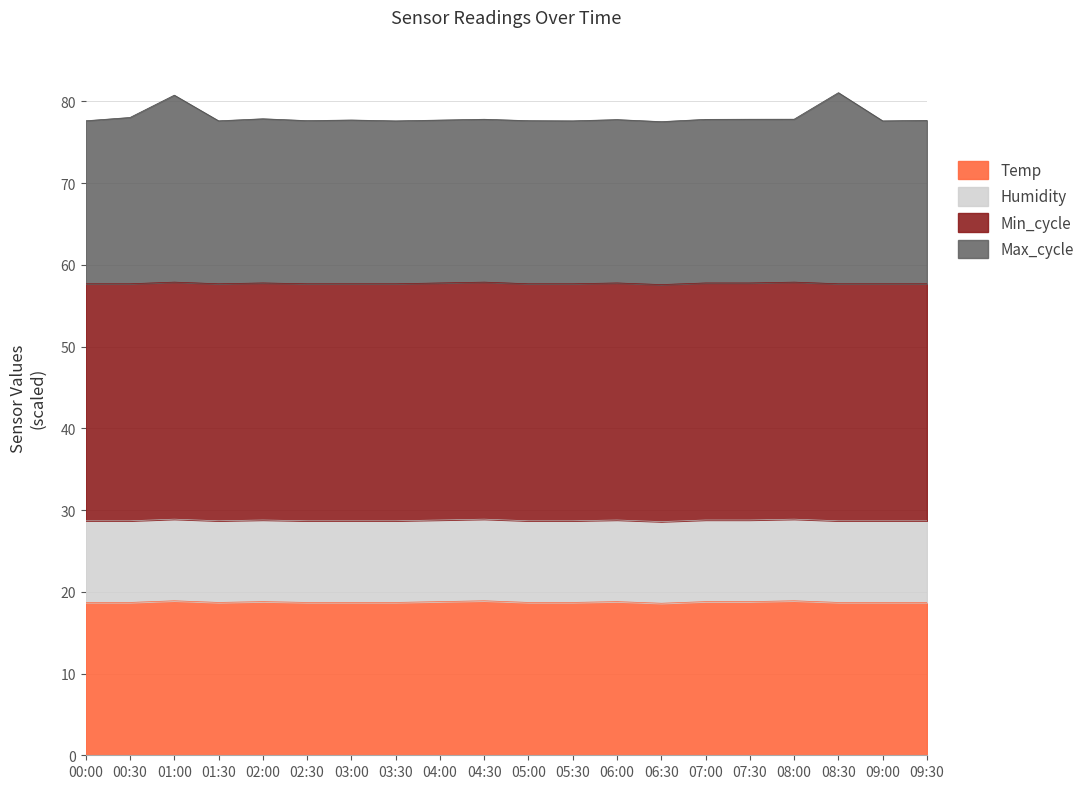

What is the minimum value for Temp?

18.6